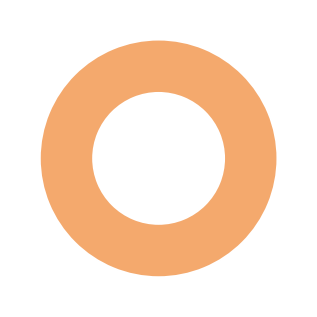

Does any single category account for the majority?

Yes